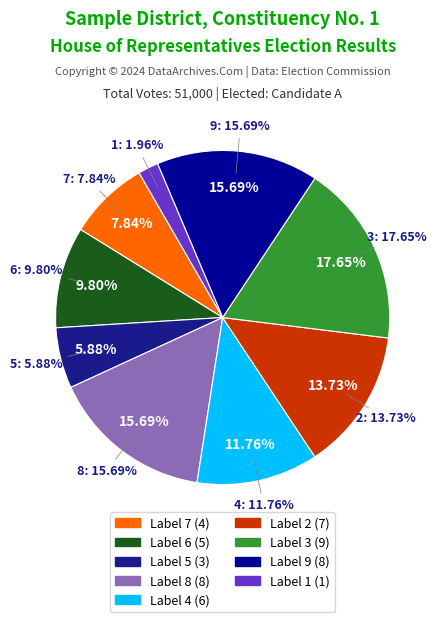

To the nearest percent, what percentage of the pie is 1?

2%